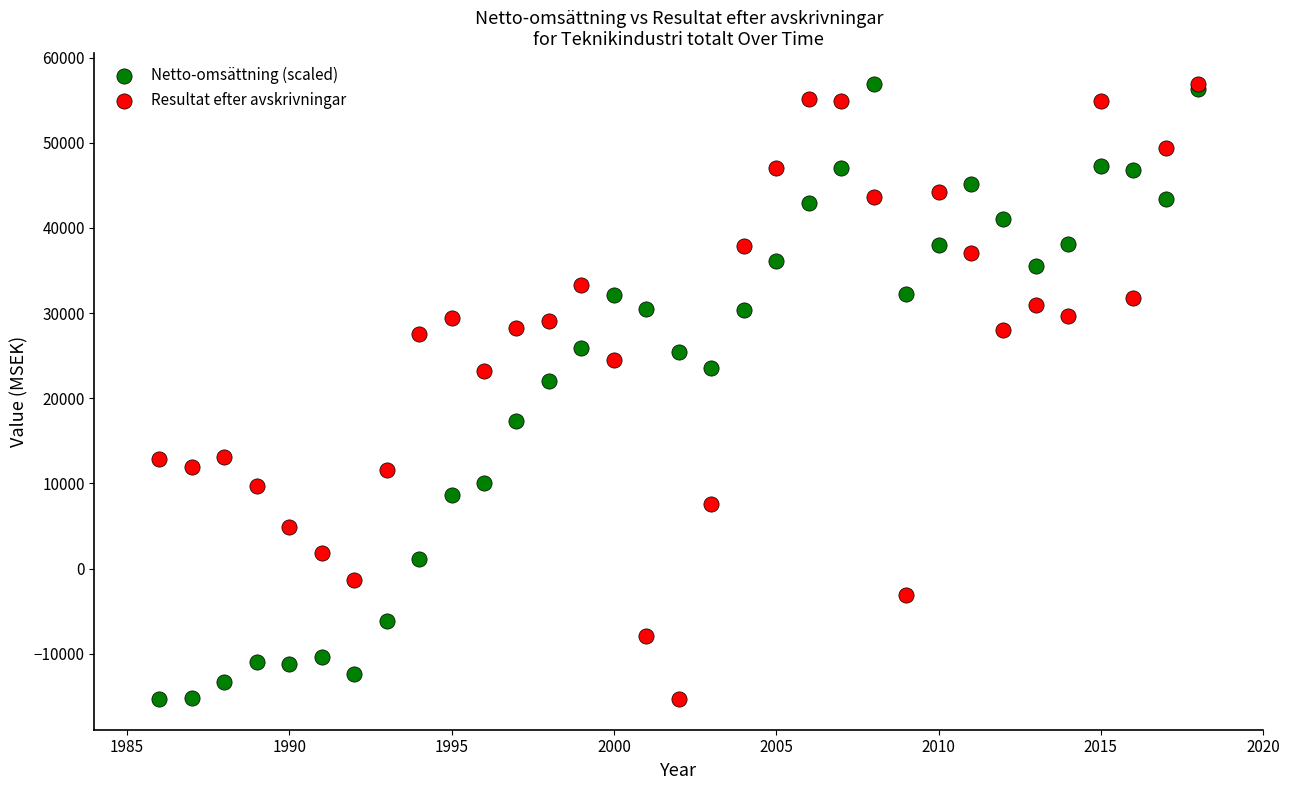

In the Resultat efter avskrivningar series, what Y value is closest to 20800?

23168.8